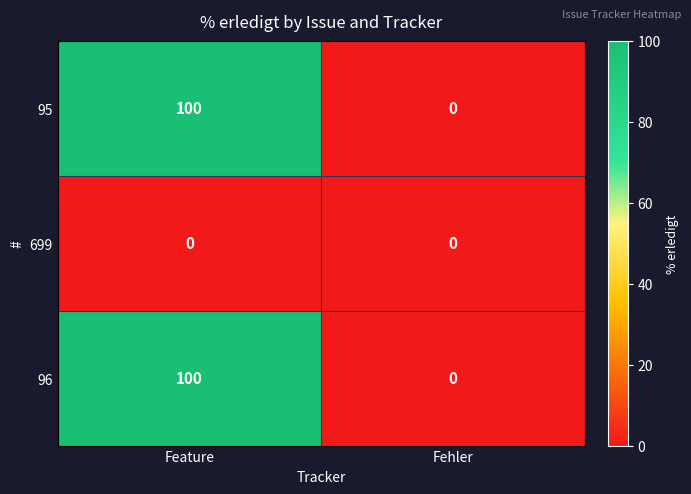

The 699 series shows 0 at Fehler. True or false?

True